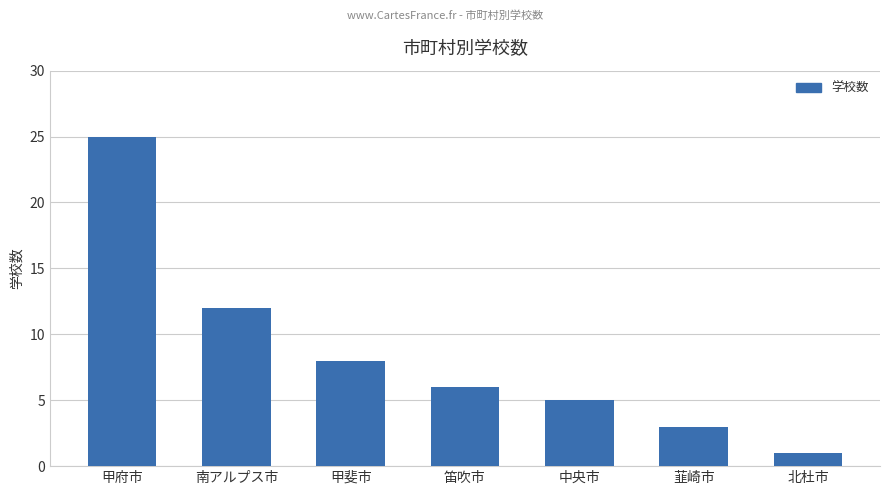

Between 甲府市 and 甲斐市, which is larger?

甲府市